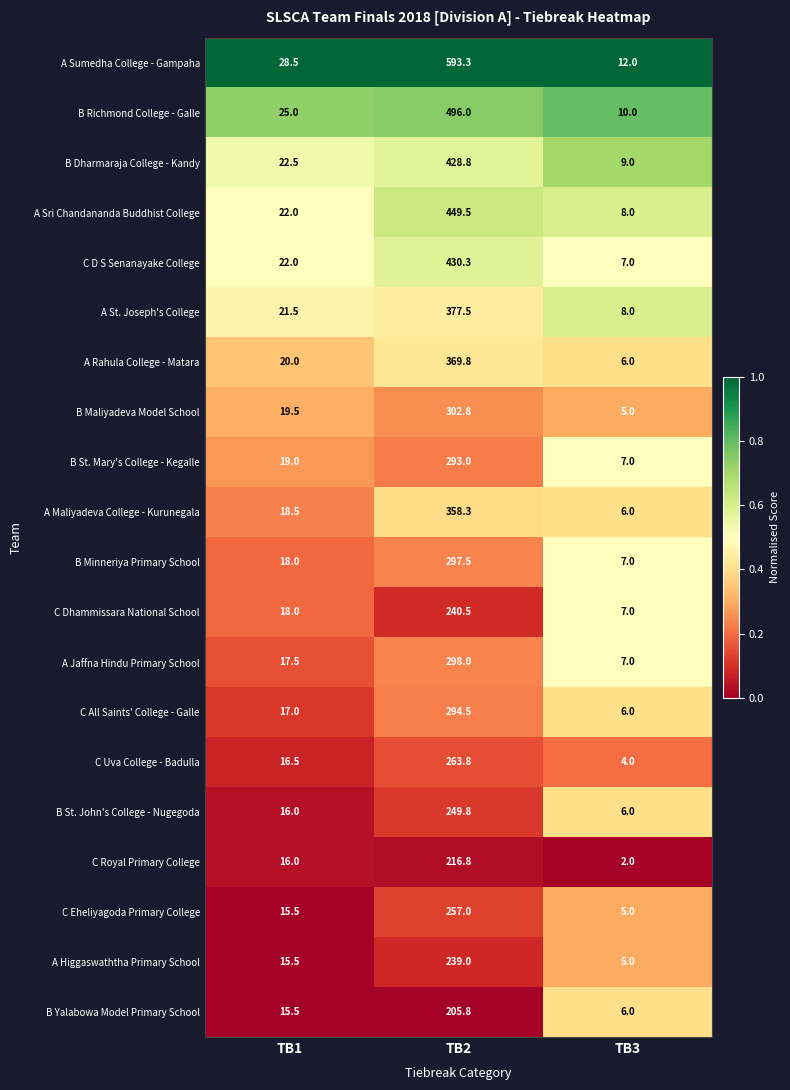

Where is C Uva College - Badulla nearest to the value 133?

TB1